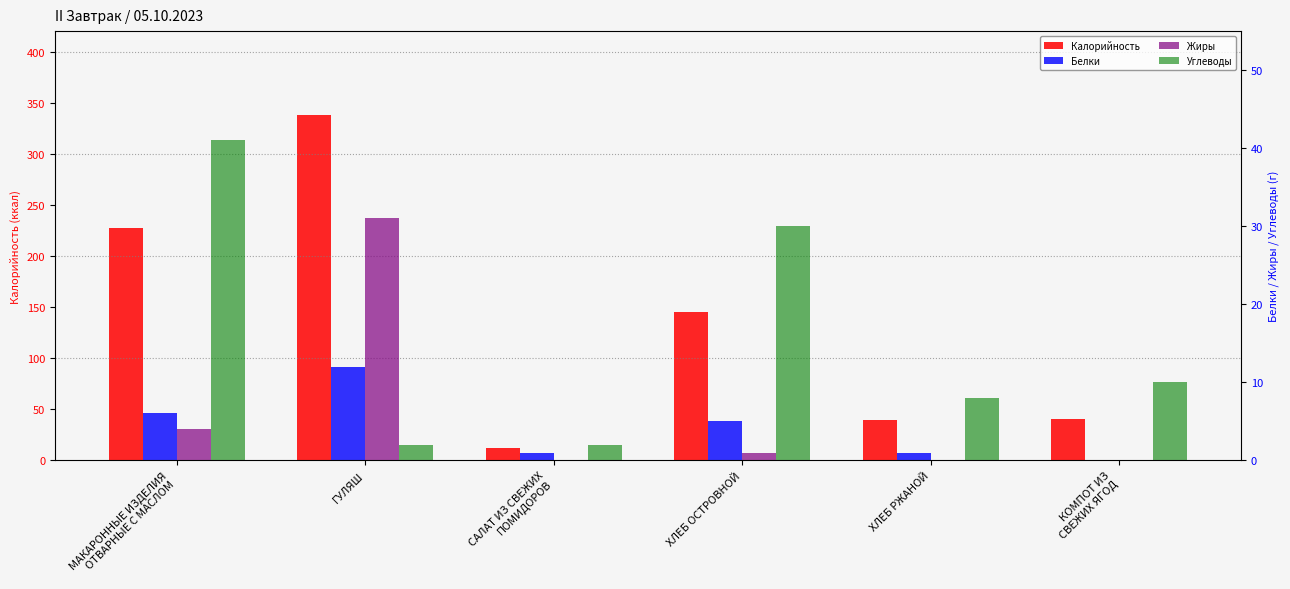

True or false: Белки has a value of 1 at САЛАТ ИЗ СВЕЖИХ
ПОМИДОРОВ.

False